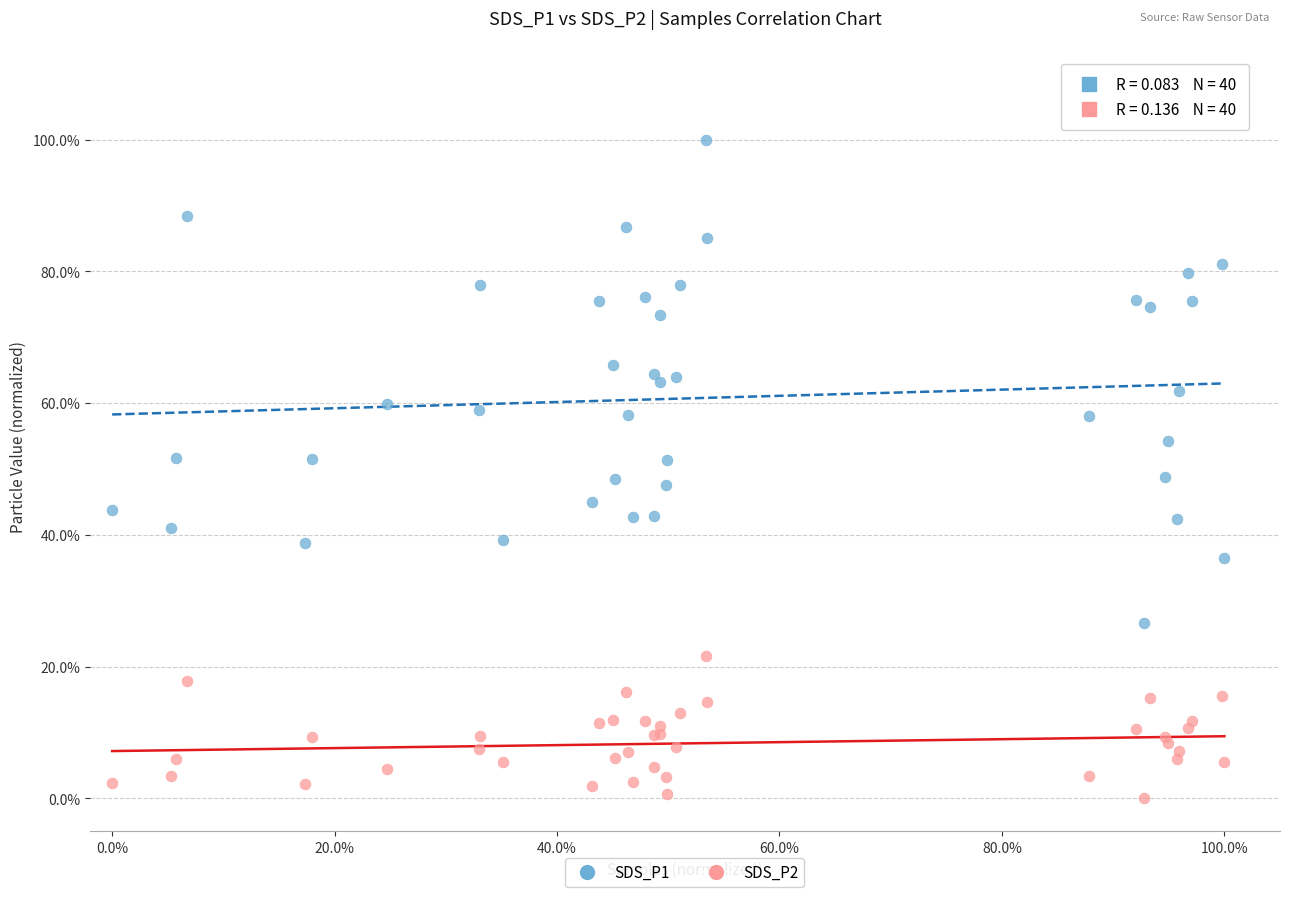

Which series contains the highest Y value?

SDS_P1